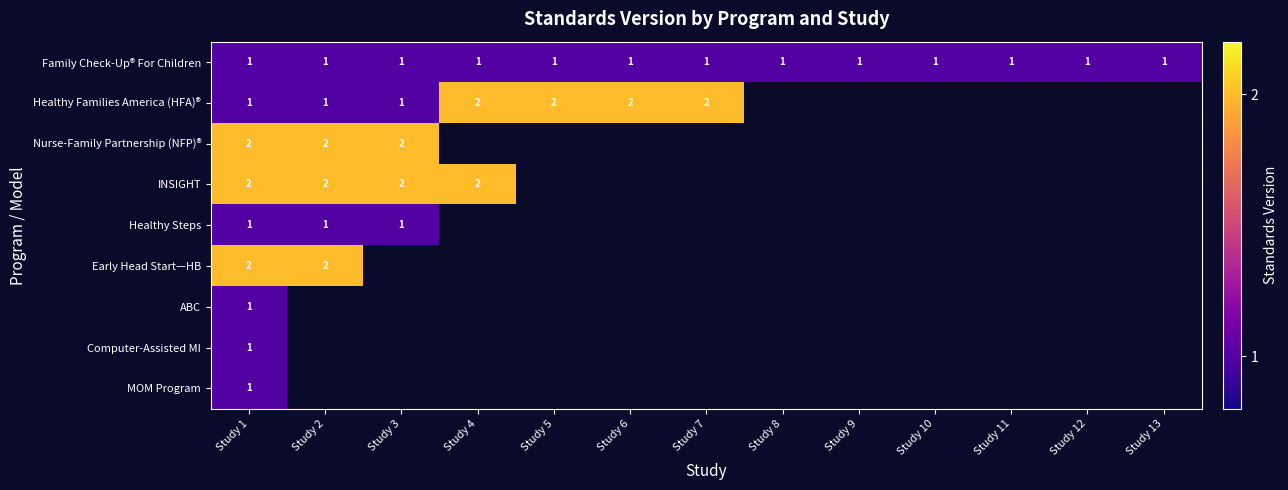

True or false: Healthy Families America (HFA)® has a value of 0 at Study 3.

False